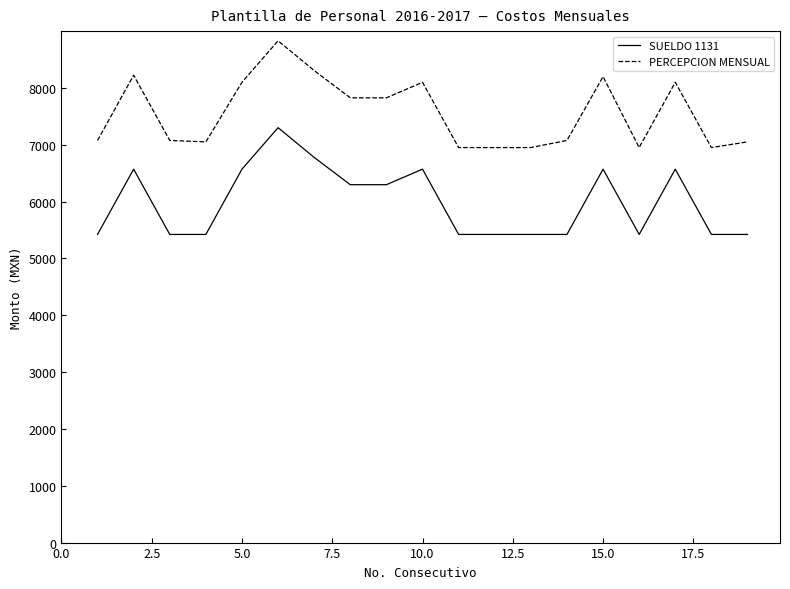

True or false: PERCEPCION MENSUAL and SUELDO 1131 cross at least once.

False